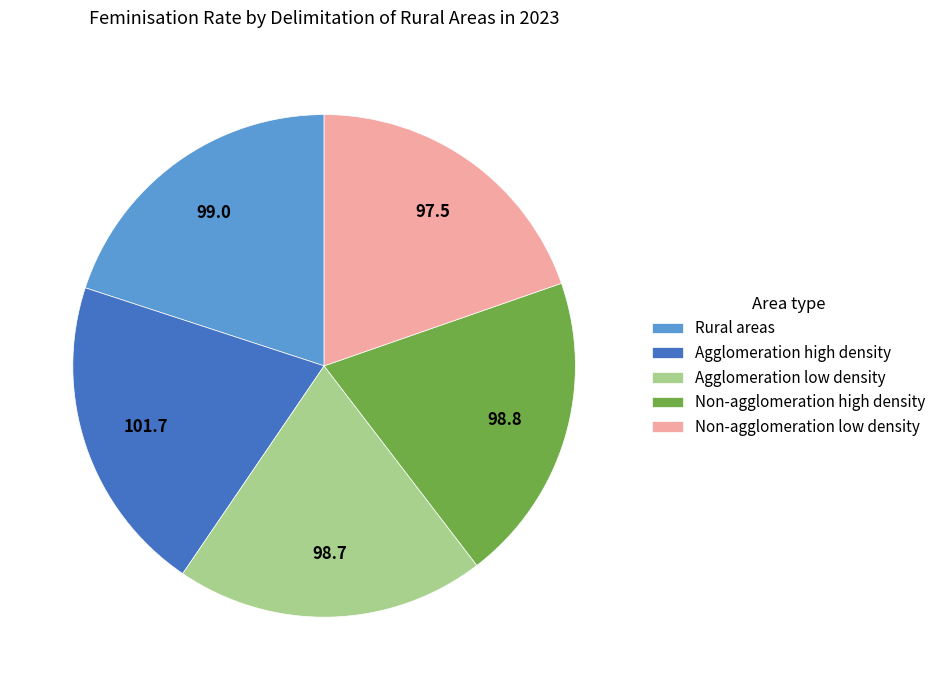

Does any single category account for the majority?

No